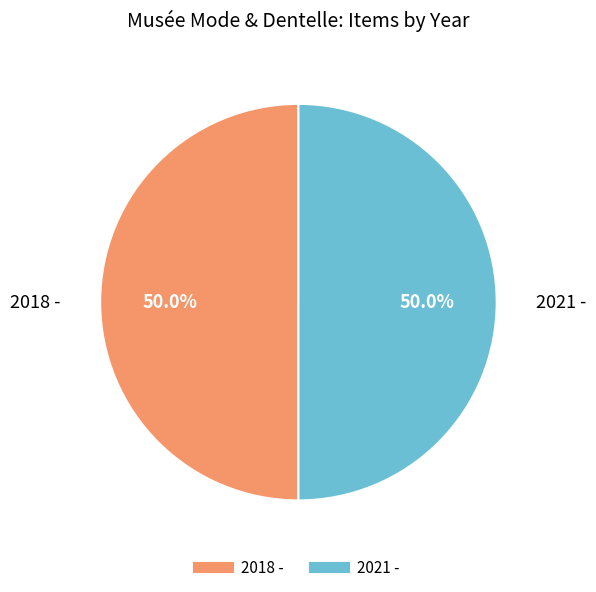

The 2018 - slice represents 50% of the pie. True or false?

True